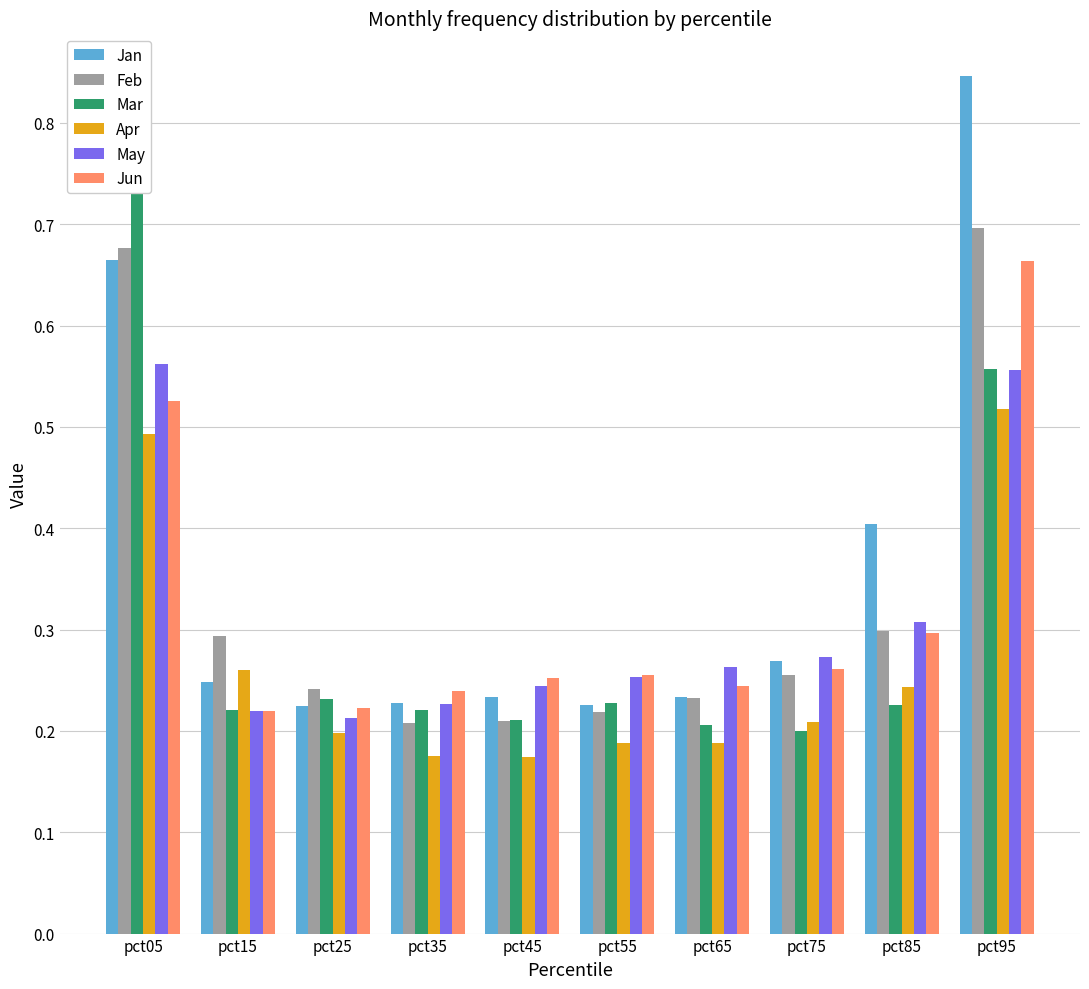

Reading right to left, extract all data points from this chart.

Jan: pct95=0.8	pct85=0.4	pct75=0.3	pct65=0.2	pct55=0.2	pct45=0.2	pct35=0.2	pct25=0.2	pct15=0.2	pct05=0.7
Feb: pct95=0.7	pct85=0.3	pct75=0.3	pct65=0.2	pct55=0.2	pct45=0.2	pct35=0.2	pct25=0.2	pct15=0.3	pct05=0.7
Mar: pct95=0.6	pct85=0.2	pct75=0.2	pct65=0.2	pct55=0.2	pct45=0.2	pct35=0.2	pct25=0.2	pct15=0.2	pct05=0.7
Apr: pct95=0.5	pct85=0.2	pct75=0.2	pct65=0.2	pct55=0.2	pct45=0.2	pct35=0.2	pct25=0.2	pct15=0.3	pct05=0.5
May: pct95=0.6	pct85=0.3	pct75=0.3	pct65=0.3	pct55=0.3	pct45=0.2	pct35=0.2	pct25=0.2	pct15=0.2	pct05=0.6
Jun: pct95=0.7	pct85=0.3	pct75=0.3	pct65=0.2	pct55=0.3	pct45=0.3	pct35=0.2	pct25=0.2	pct15=0.2	pct05=0.5